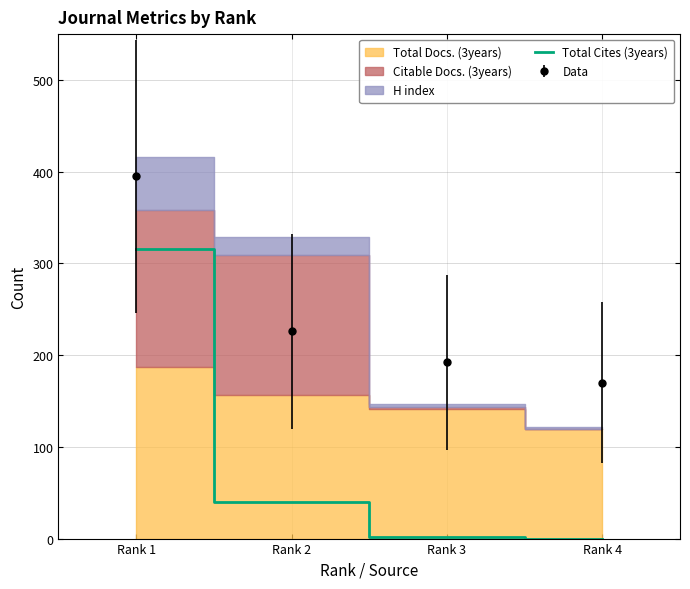

At which label does the data first exceed 40?

Rank 1